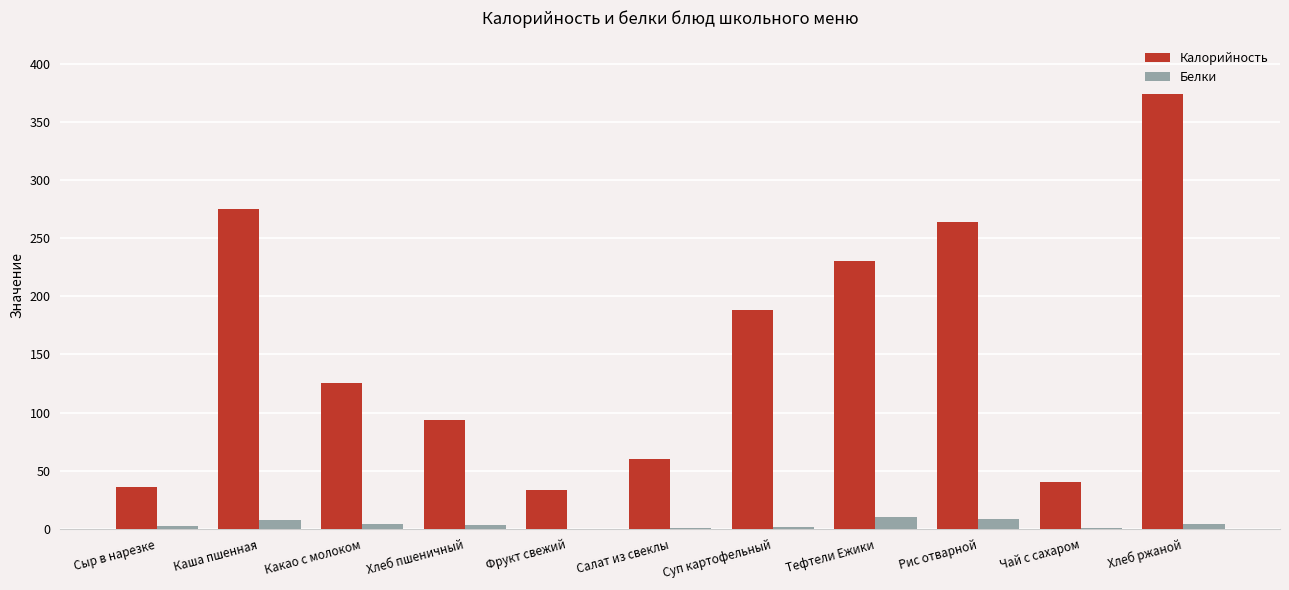

Which series has the widest spread of values?

Калорийность